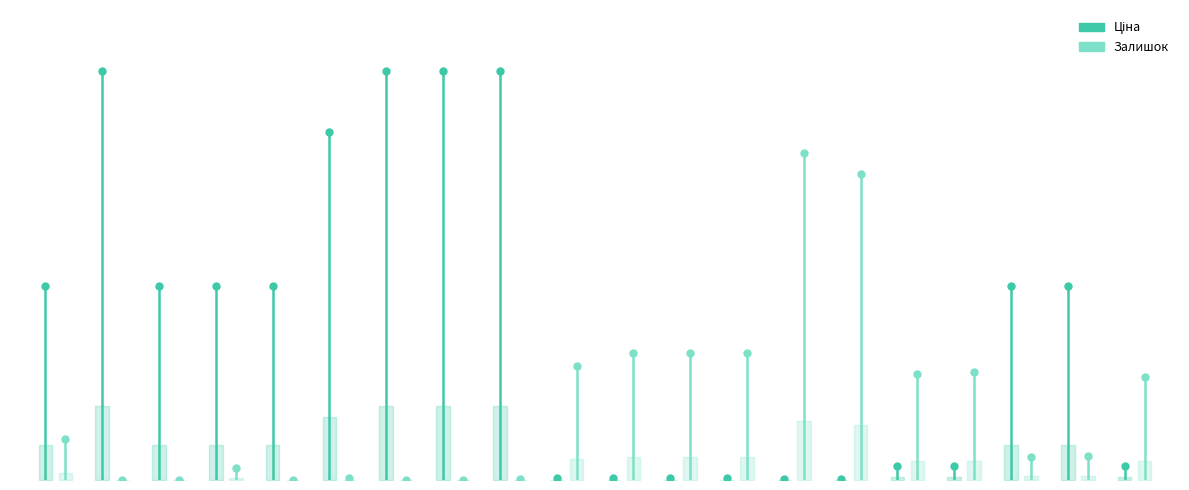

What is the value of the Залишок (scaled) point at the 2nd from the left?

2037.6